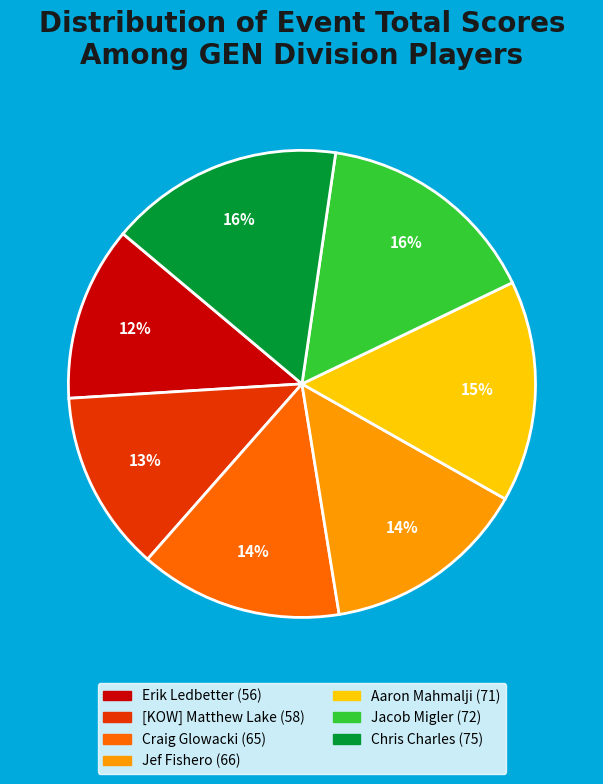

How many slices are in this pie chart?

7